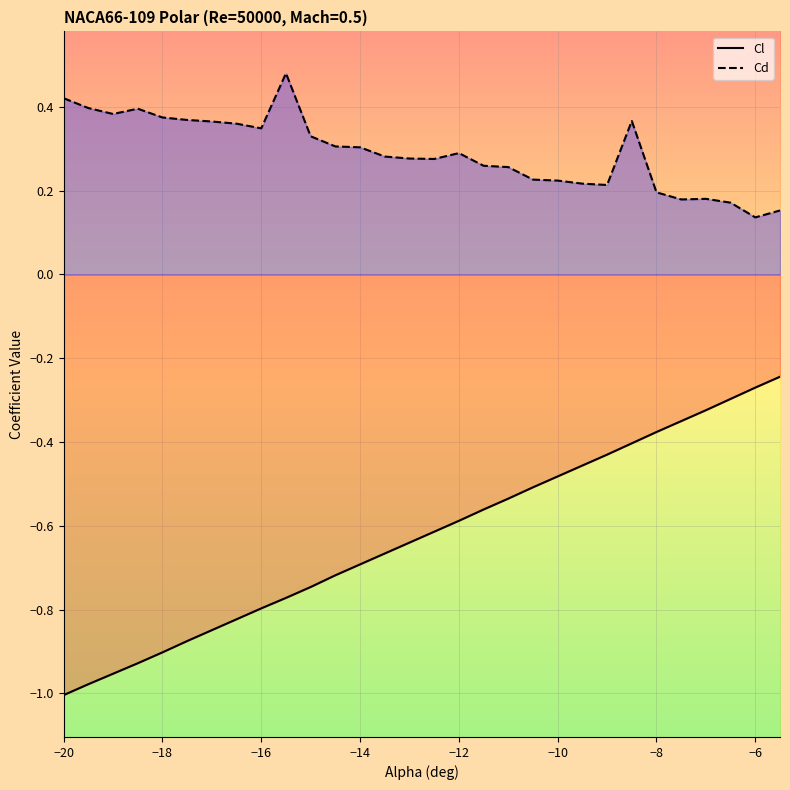

True or false: Cl and Cd intersect in this chart.

False